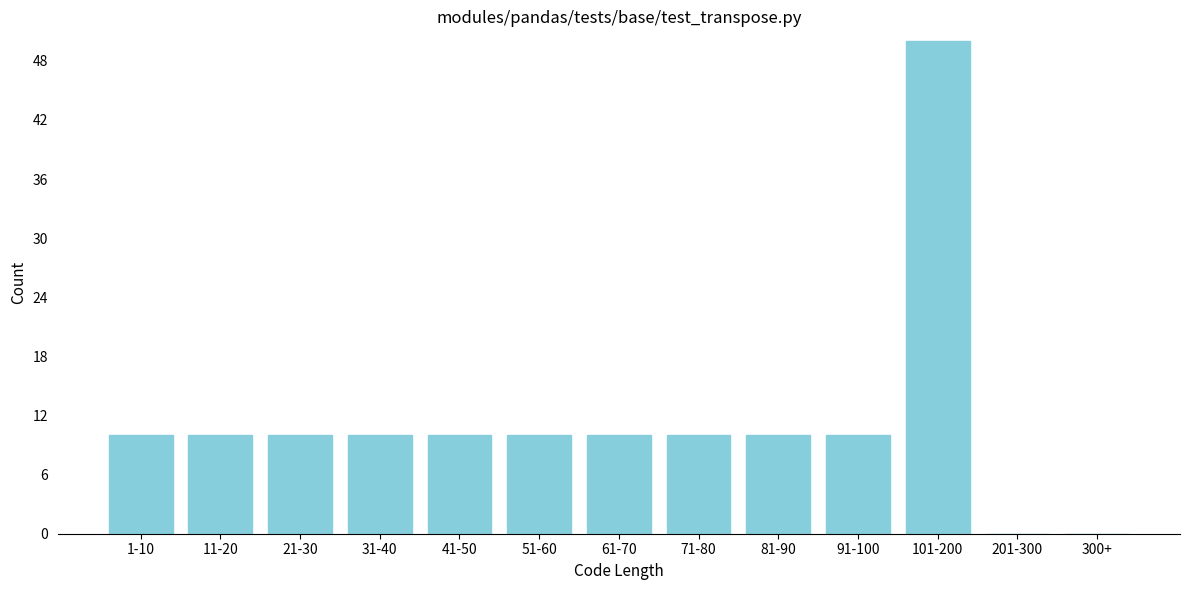

Reading left to right, list all the values displayed in this chart.

1-10=10	11-20=10	21-30=10	31-40=10	41-50=10	51-60=10	61-70=10	71-80=10	81-90=10	91-100=10	101-200=50	201-300=0	300+=0